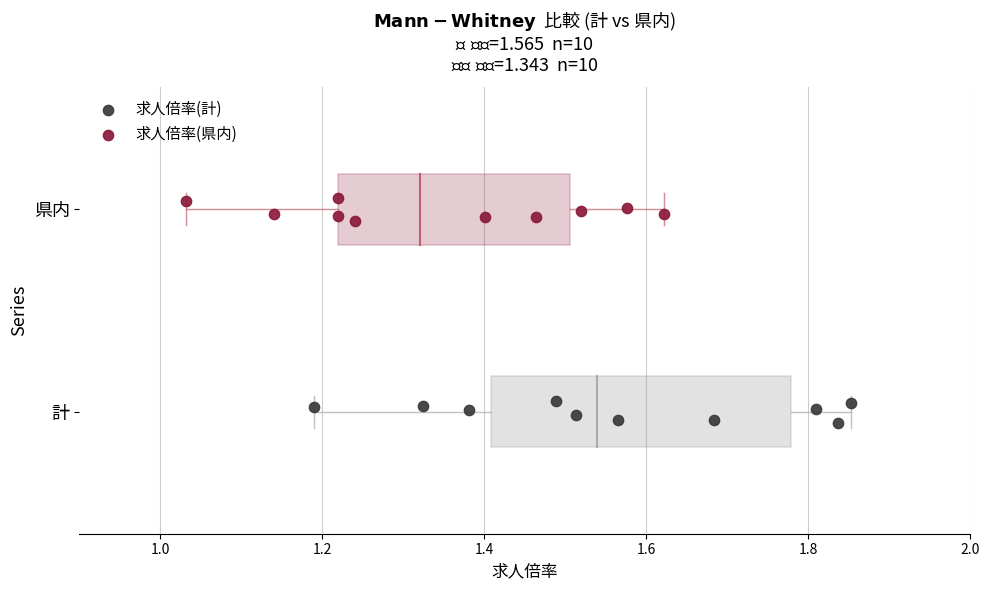

What are all the series names shown in the legend?

求人倍率(計), 求人倍率(県内)